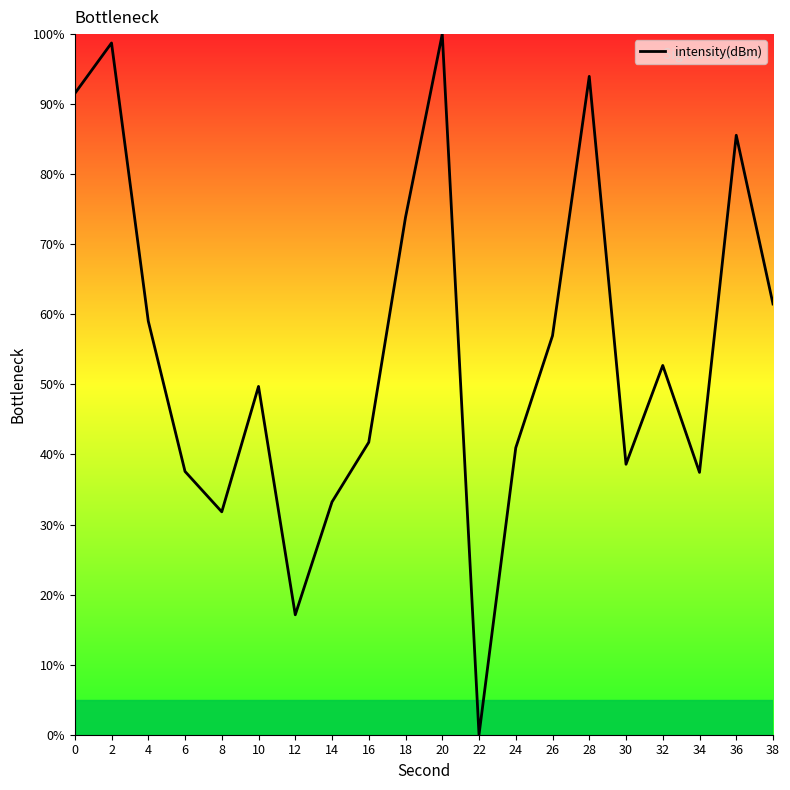

How many categories are shown in the chart?

20